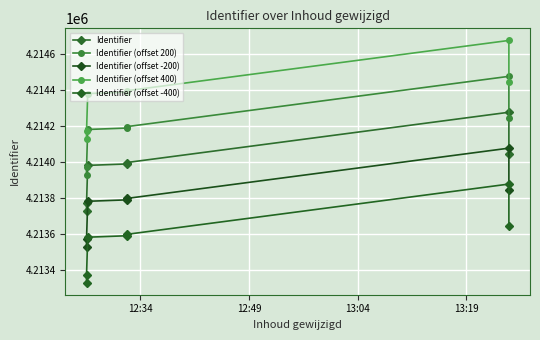

Reading left to right, extract all data points from this chart.

Identifier: 4213727	4213769	4213980	4213988	4213996	4214276	4214042
Identifier (offset 200): 4213927	4213969	4214180	4214188	4214196	4214476	4214242
Identifier (offset -200): 4213527	4213569	4213780	4213788	4213796	4214076	4213842
Identifier (offset 400): 4214127	4214169	4214380	4214388	4214396	4214676	4214442
Identifier (offset -400): 4213327	4213369	4213580	4213588	4213596	4213876	4213642